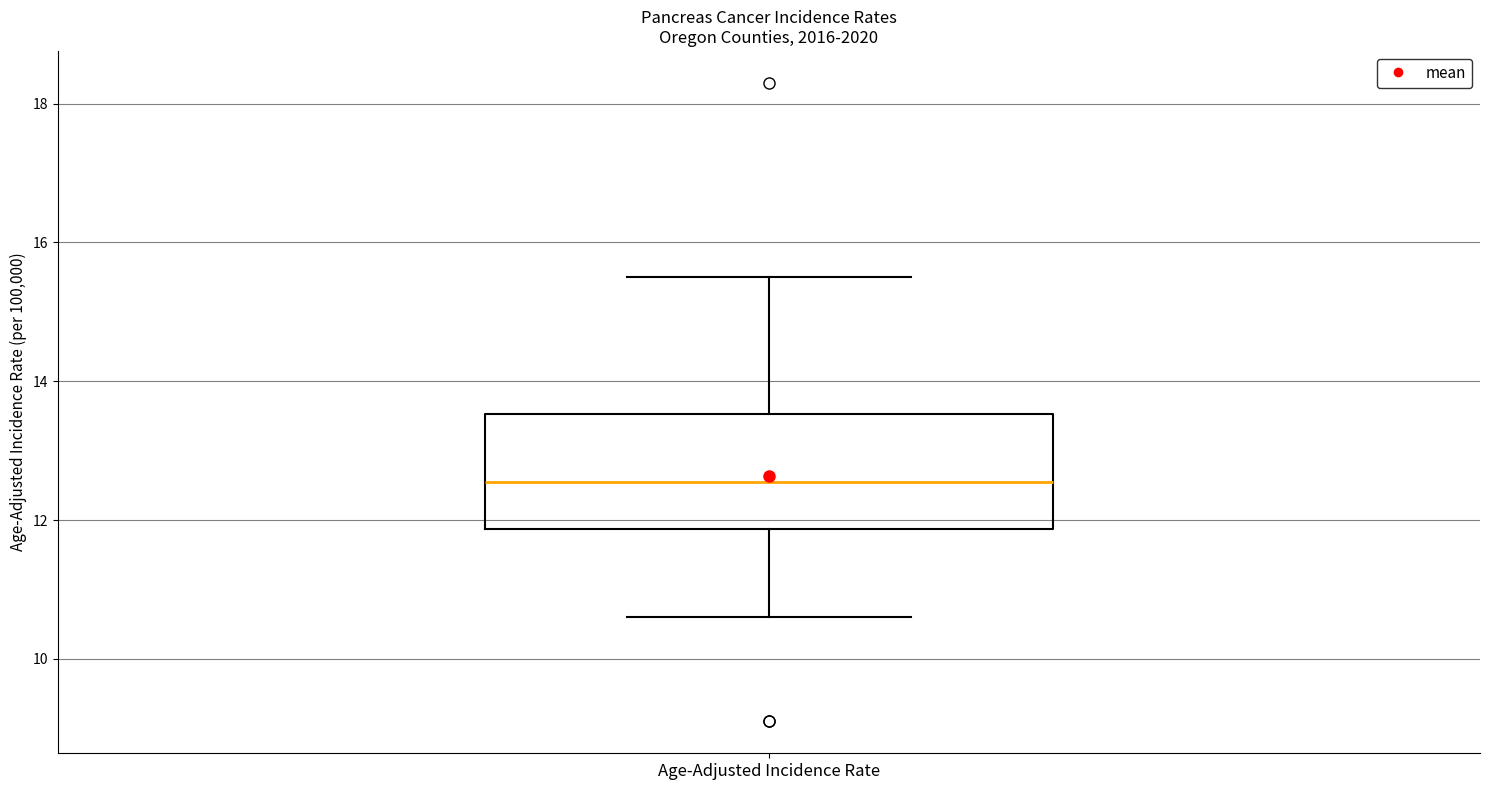

Read this box plot against the y-axis: the position of the median line, the range covered by the box, and the ends of both whiskers. The values are not printed on the chart, so give them approximately, as read against the axis.

median 12.6, box 11.8 to 13.6, whiskers 10.6 to 15.6